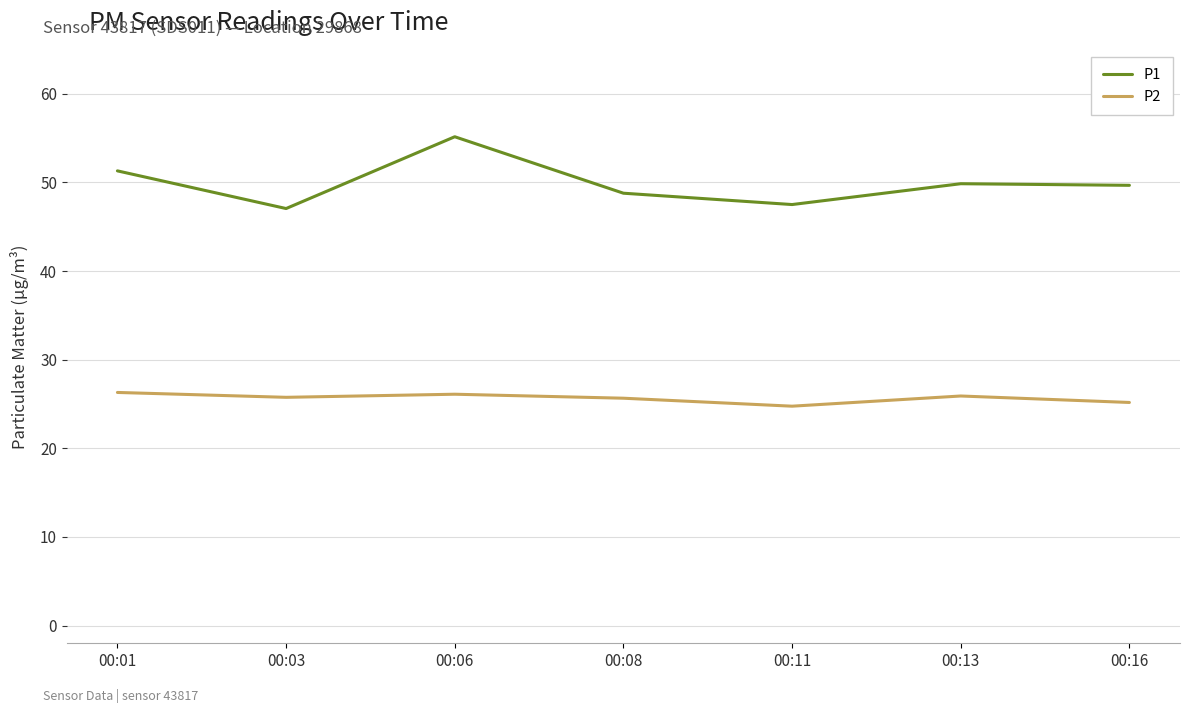

Does the chart display data point markers on the line(s)?

No